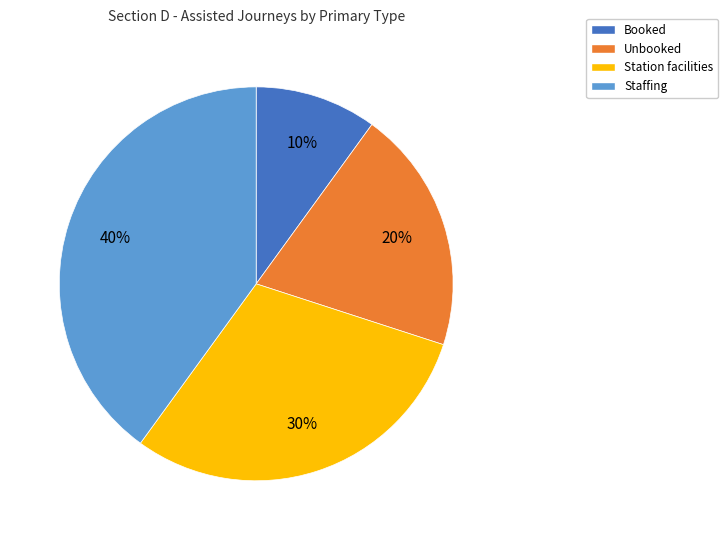

Combined, do Staffing and Station facilities account for over 50%?

Yes